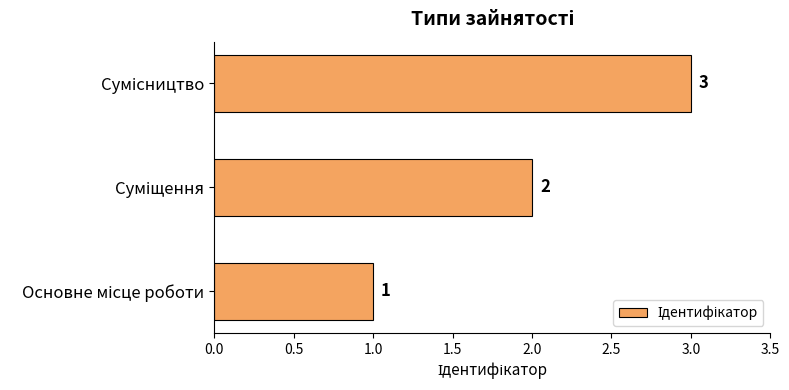

Are the bars grouped side by side (vs. stacked)?

No